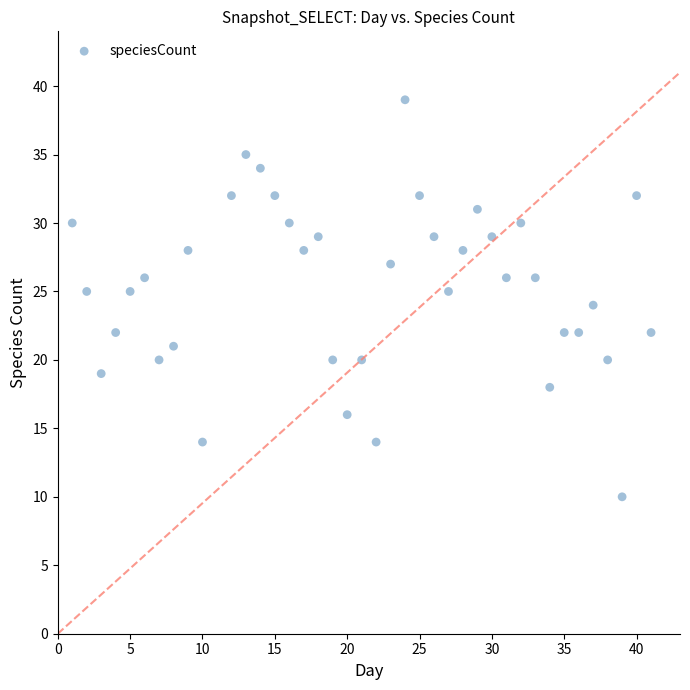

What is the range of Y values (max minus min)?

29